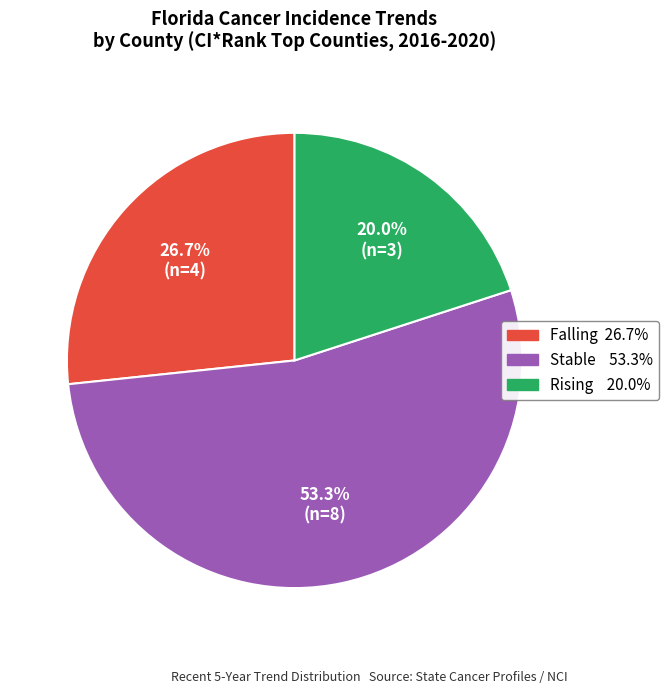

Does any single category account for the majority?

Yes